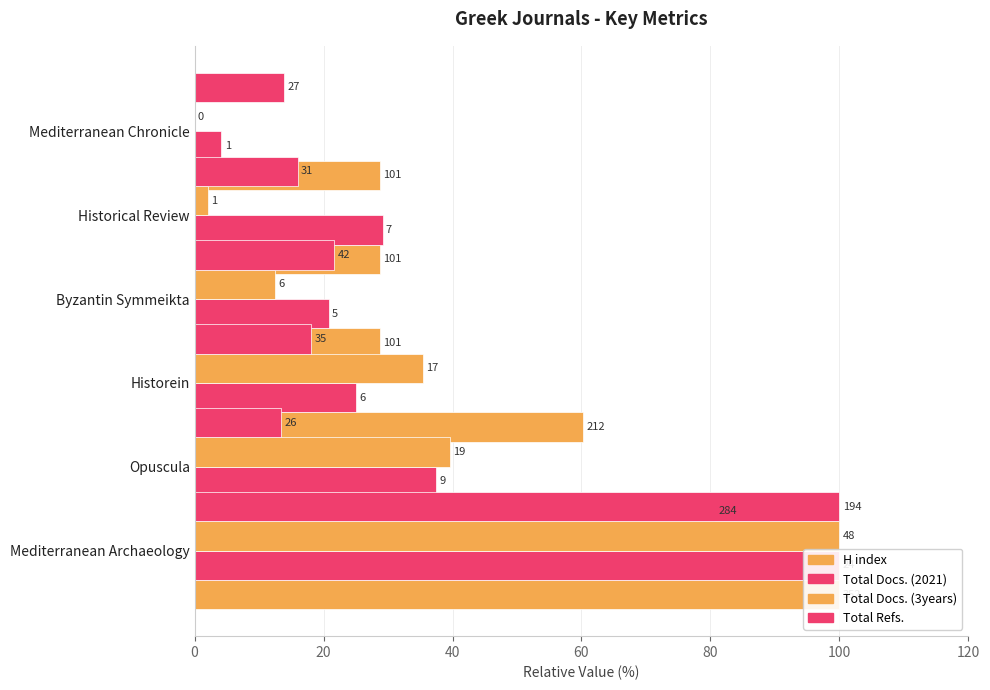

What is the minimum value for Total Docs. (2021)?

4.2